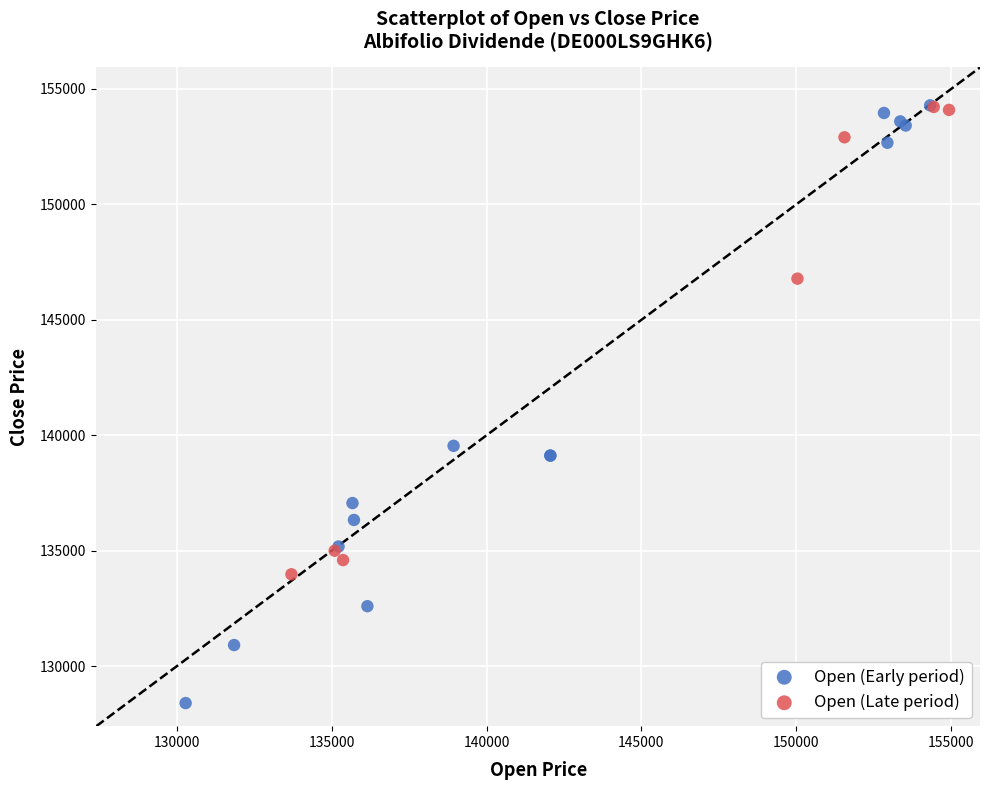

Which series reaches the minimum Y coordinate?

Open (Early period)